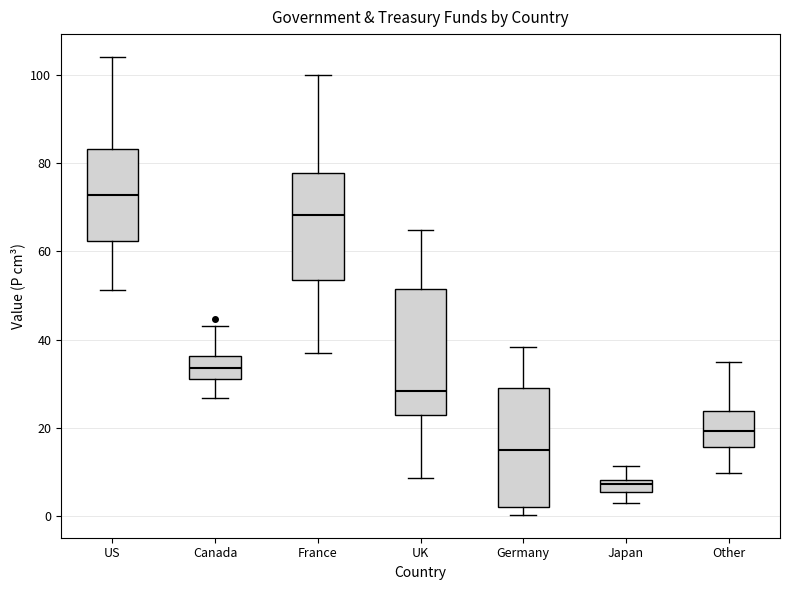

Where is the lower edge of the box for France on the y-axis? The values are not printed on the chart, so give them approximately, as read against the axis.

54